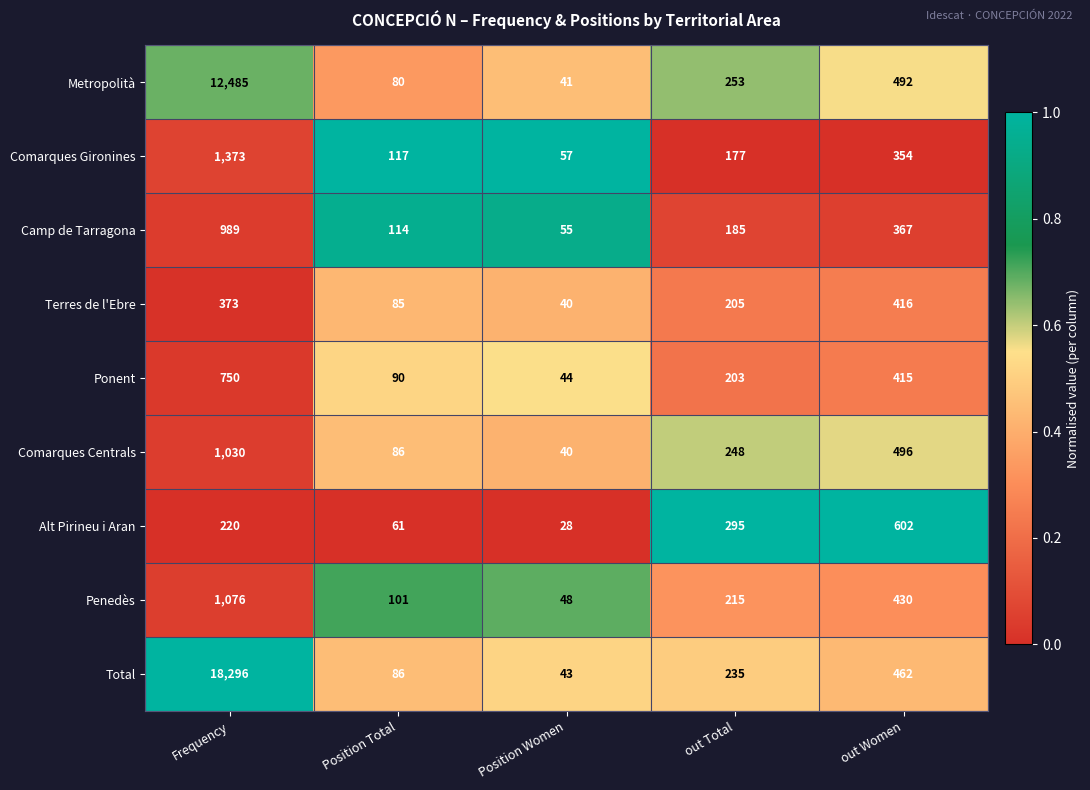

True or false: Metropolità has a value of 492 at out Women.

True